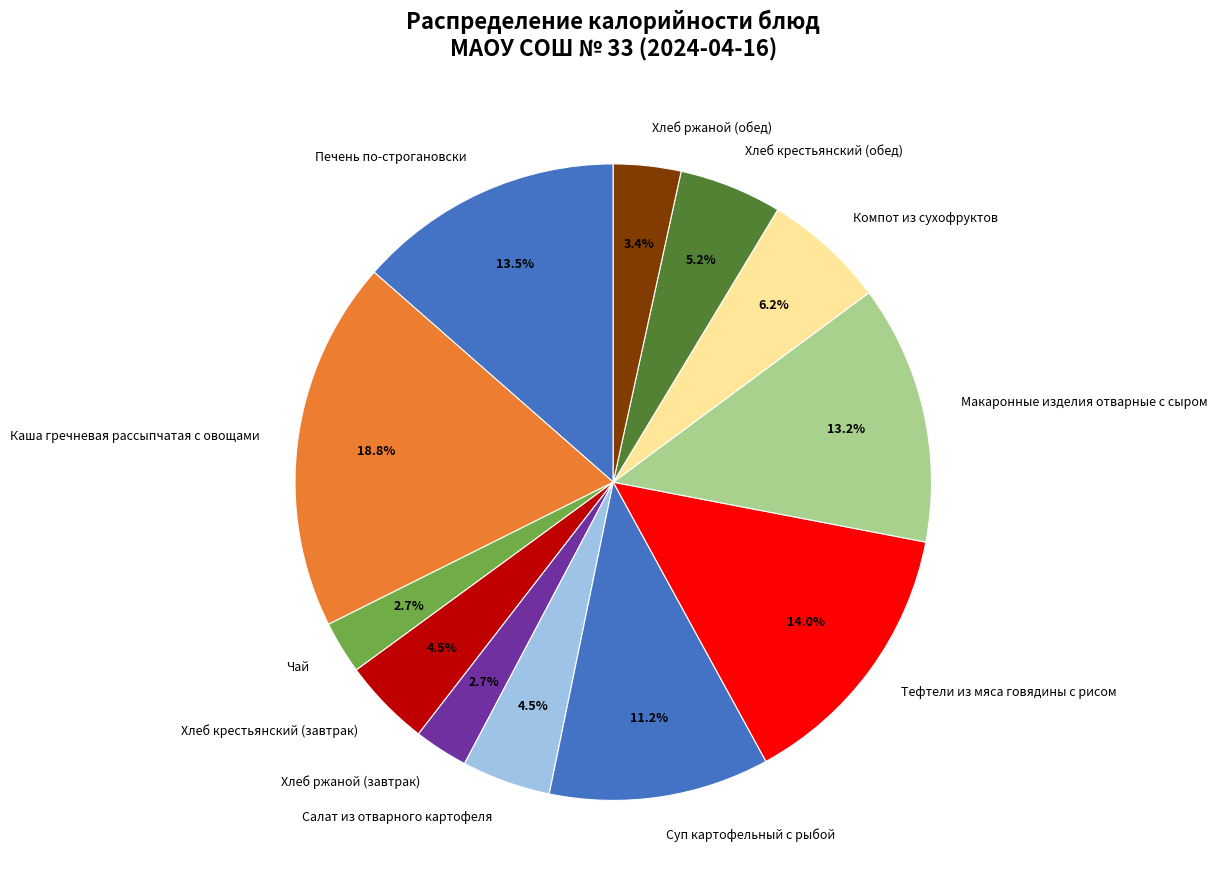

To the nearest percent, what is the average slice percentage?

8%